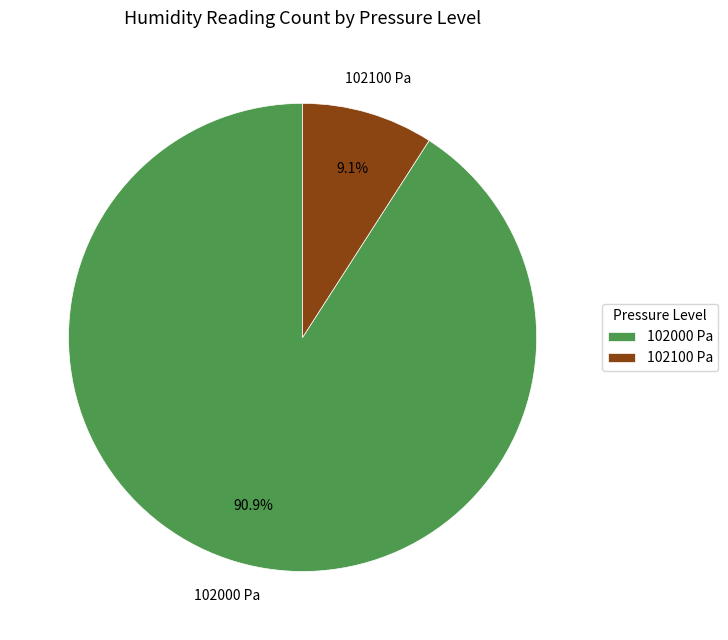

True or false: 102000 accounts for 65% of the total.

False